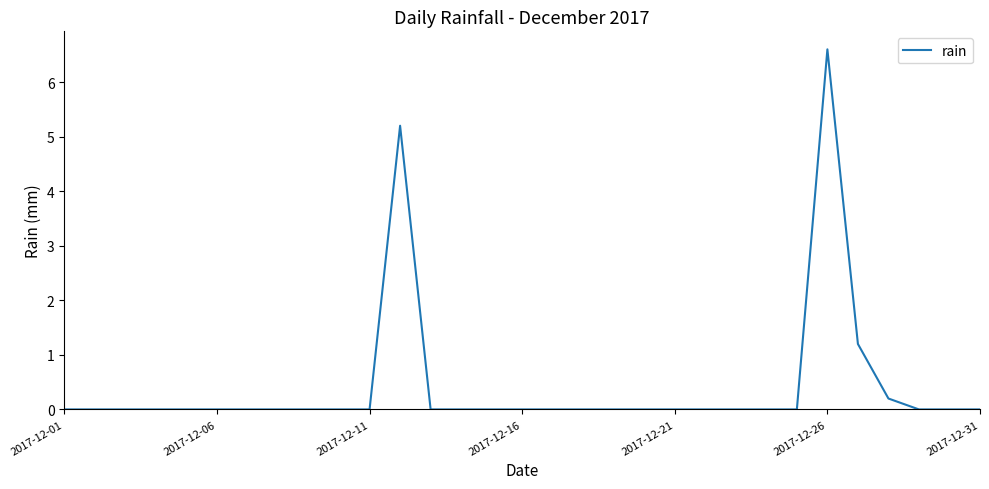

What is the maximum value shown in the chart?

6.6